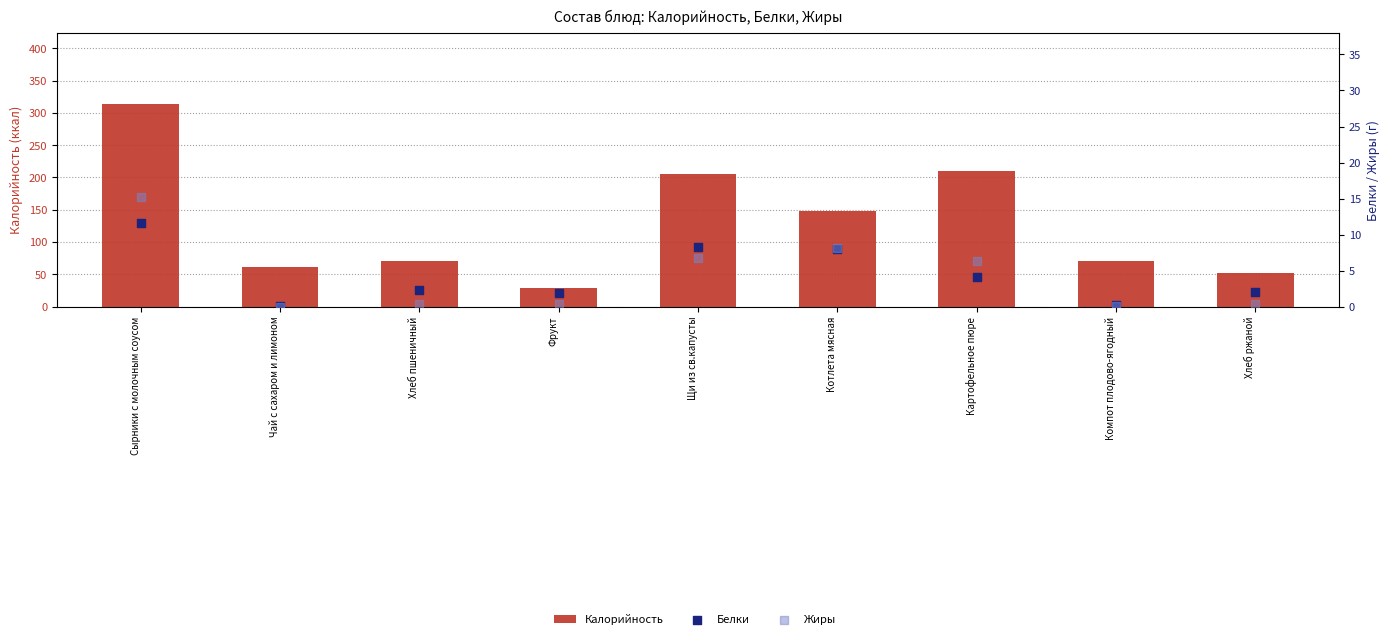

Is the value of Жиры at Компот плодово-ягодный greater than the value of Белки at Компот плодово-ягодный?

No